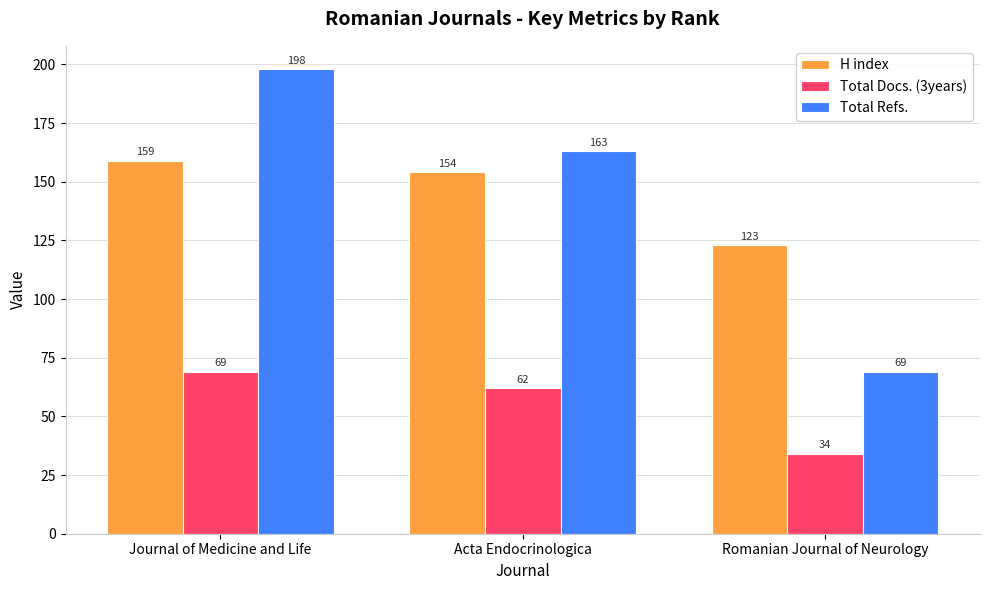

What is the difference between the second highest and minimum values in the Total Refs. series?

94